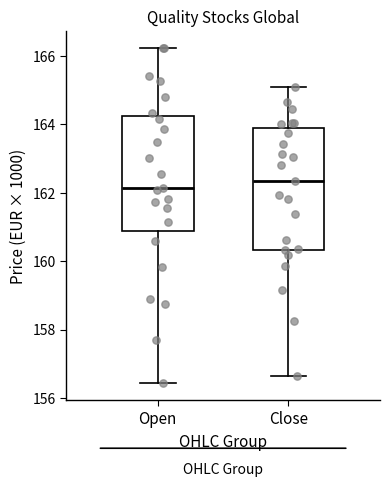

Reading left to right, read every box against the y-axis: the position of its median line, the range the box covers, and the ends of its whiskers. The values are not printed on the chart, so give them approximately, as read against the axis.

Open: median 162.2, box 160.8 to 164.2, whiskers 156.4 to 166.2
Close: median 162.4, box 160.4 to 163.8, whiskers 156.6 to 165.0